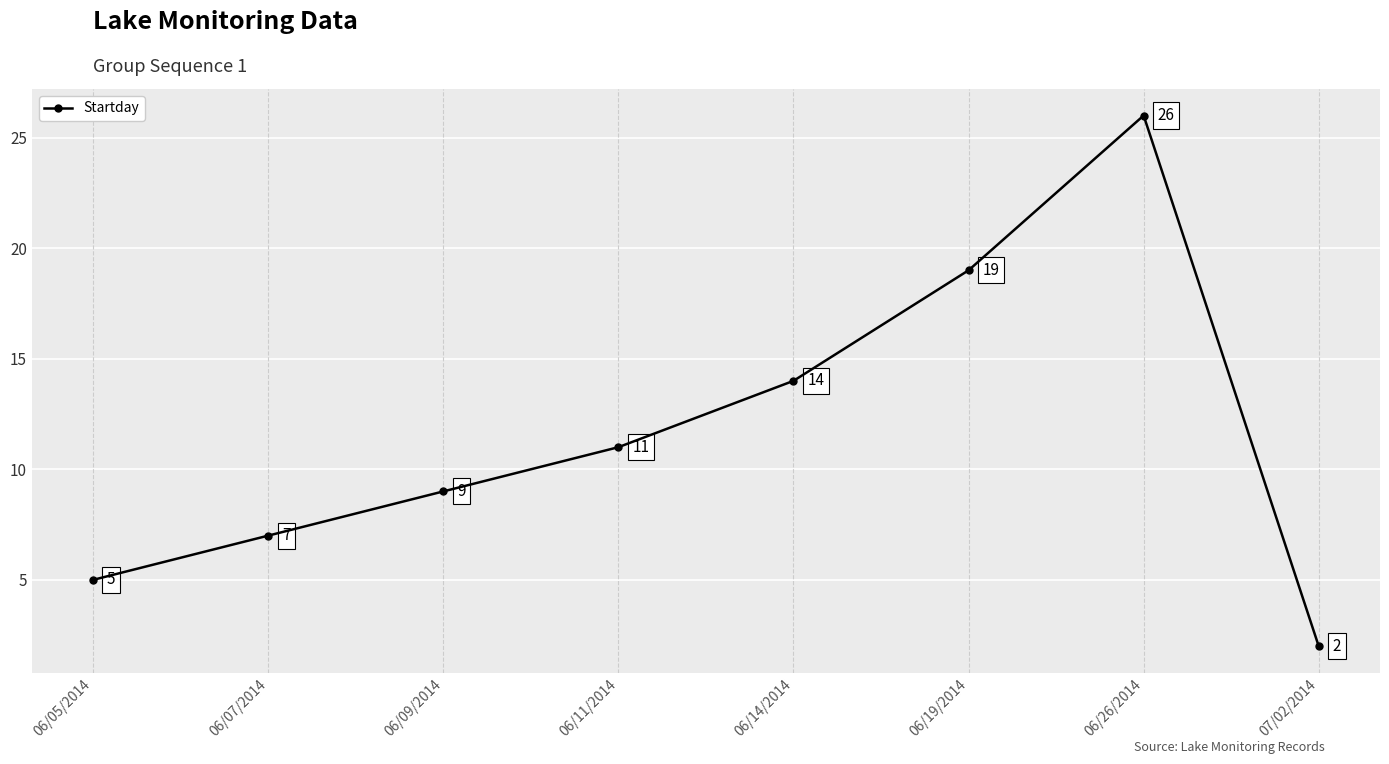

What value does the data have at 06/14/2014, to the nearest 5?

15